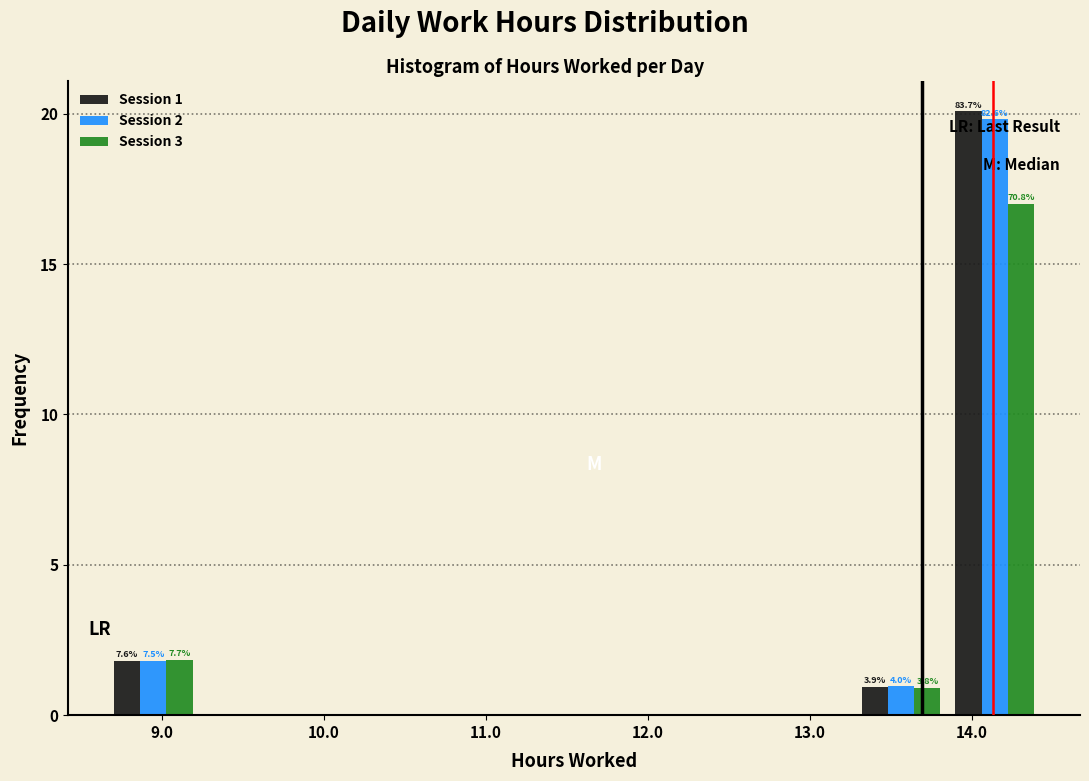

In the Session 2 series, which range on the x-axis has the tallest bar?

13.9 to 14.4